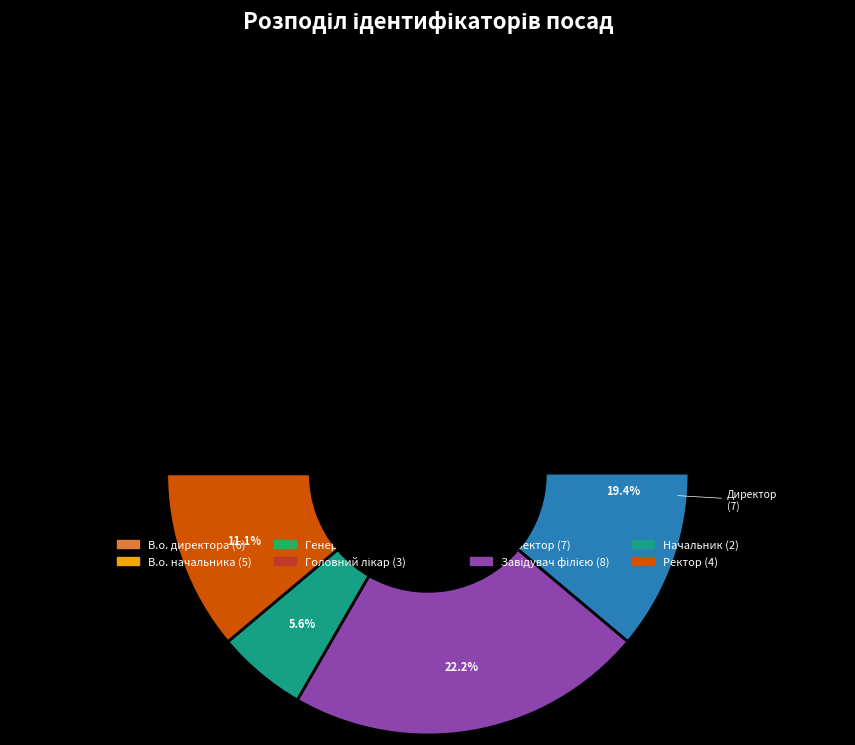

What percentage is the Ректор slice, to the nearest percent?

11%